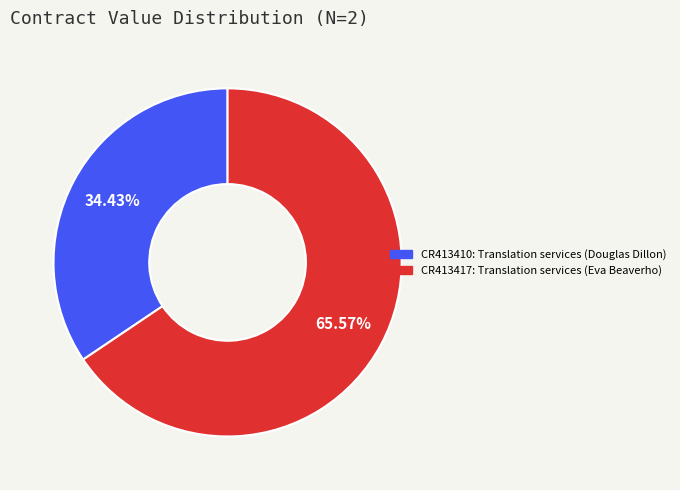

Is CR413410 the majority of the pie?

No